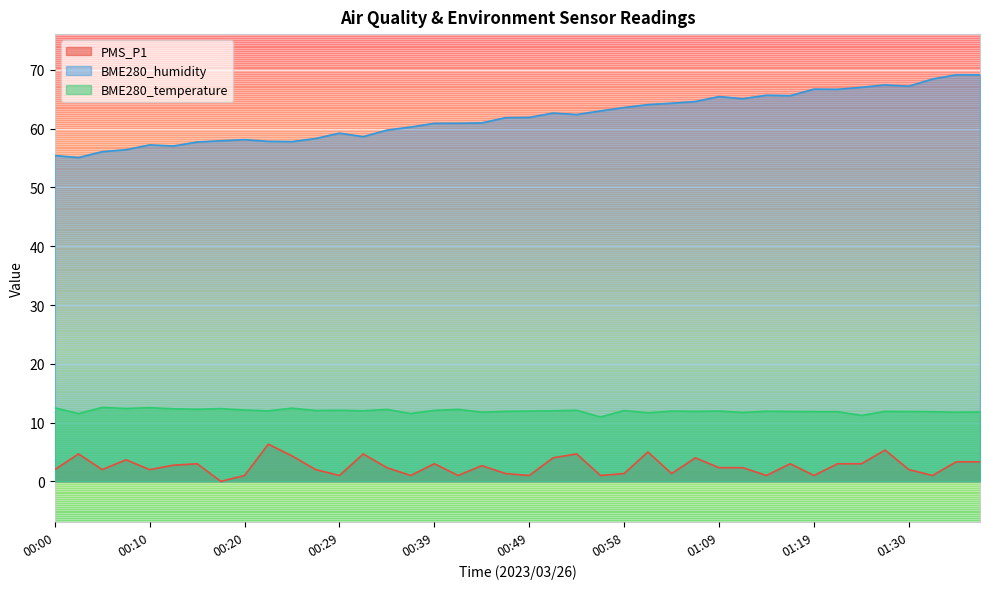

How many series are shown in this chart?

3